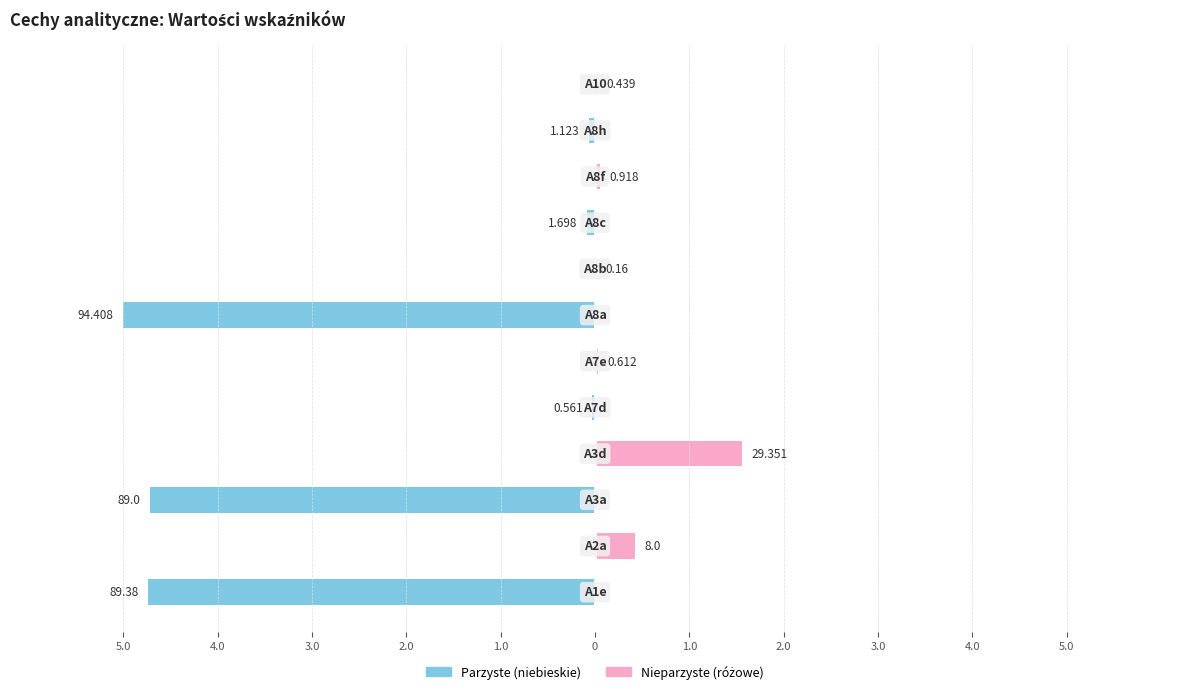

Is the value of Parzyste (niebieskie) at 3.0 greater than the value of Nieparzyste (różowe) at 2.0?

No